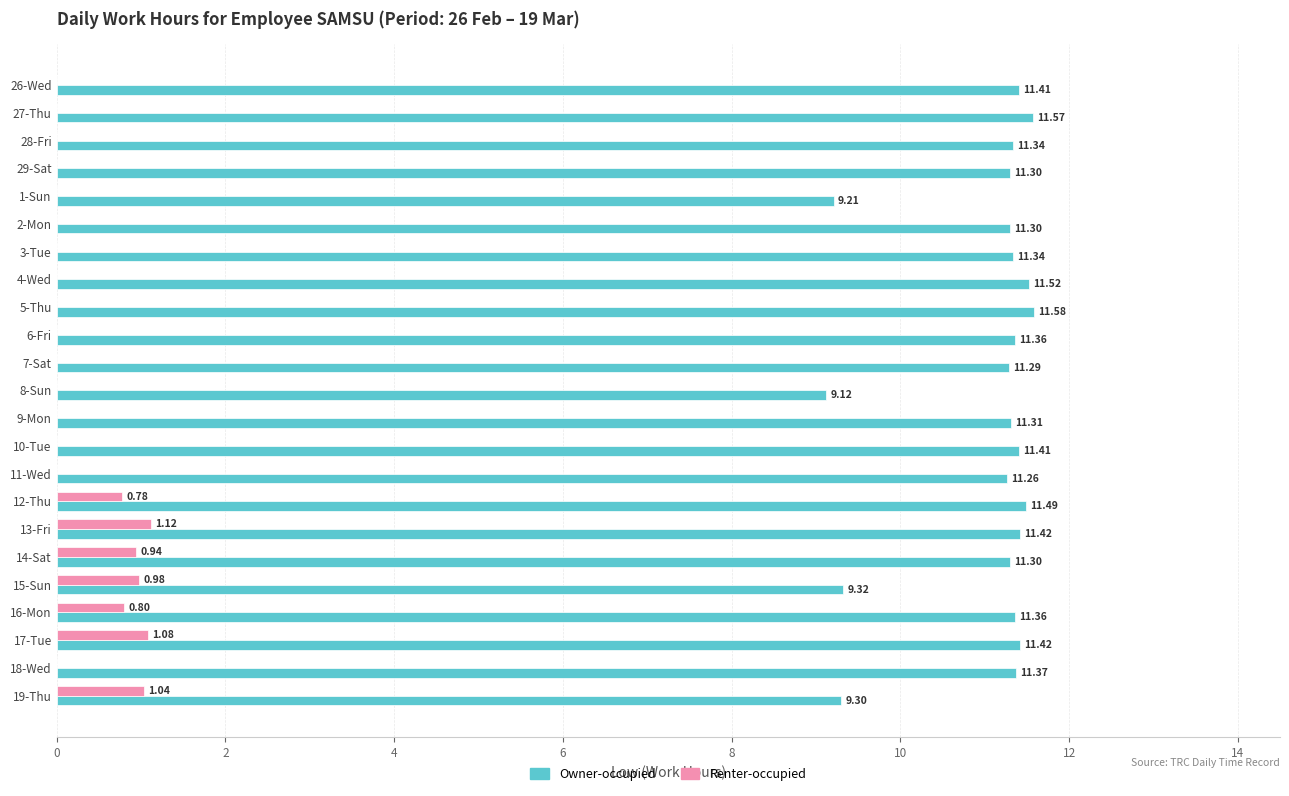

Between 7-Sat and 19-Thu, which series saw the biggest shift?

Owner-occupied